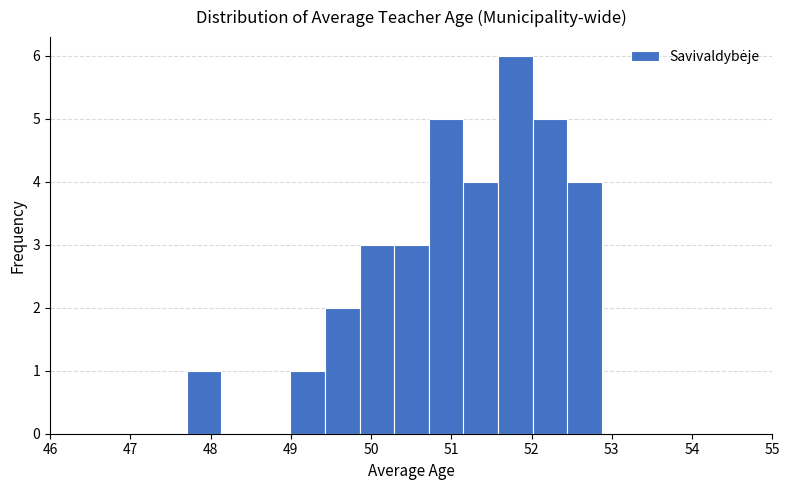

Which range on the x-axis has the tallest bar?

51.6 to 52.0